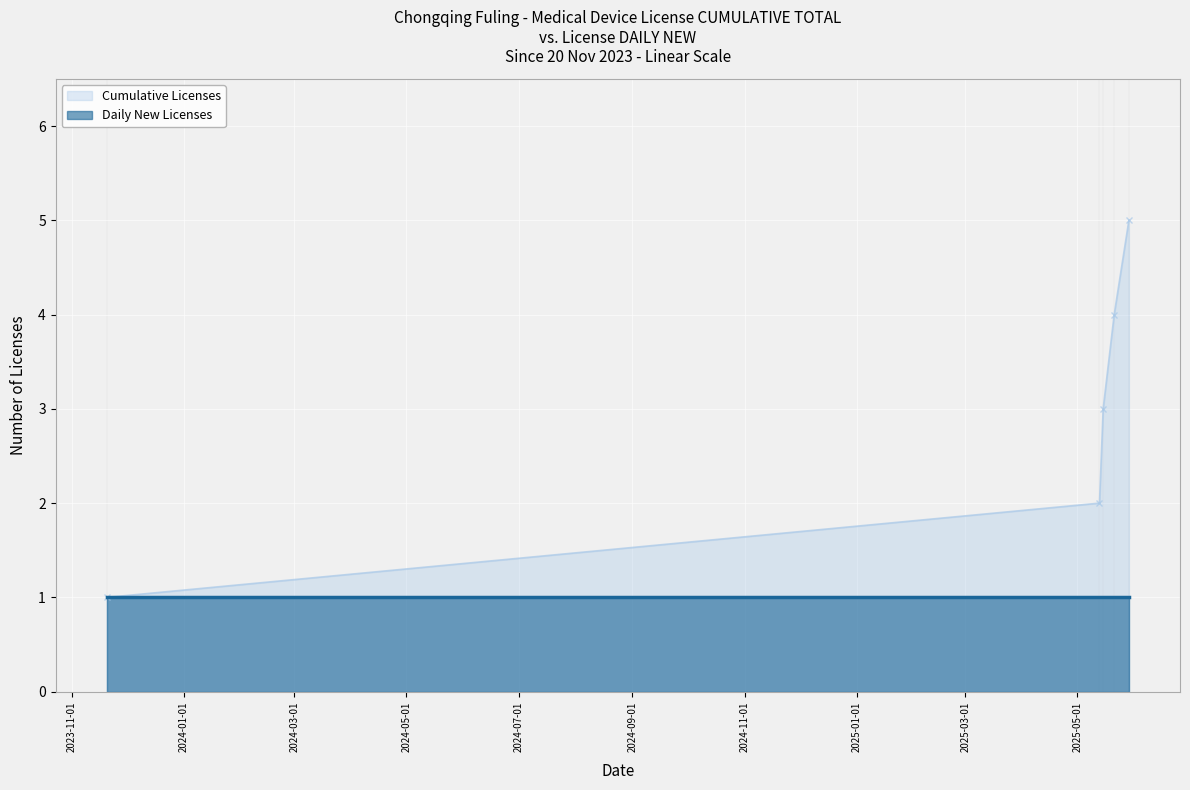

What is the label of the 5th point from the left?

2025-05-29